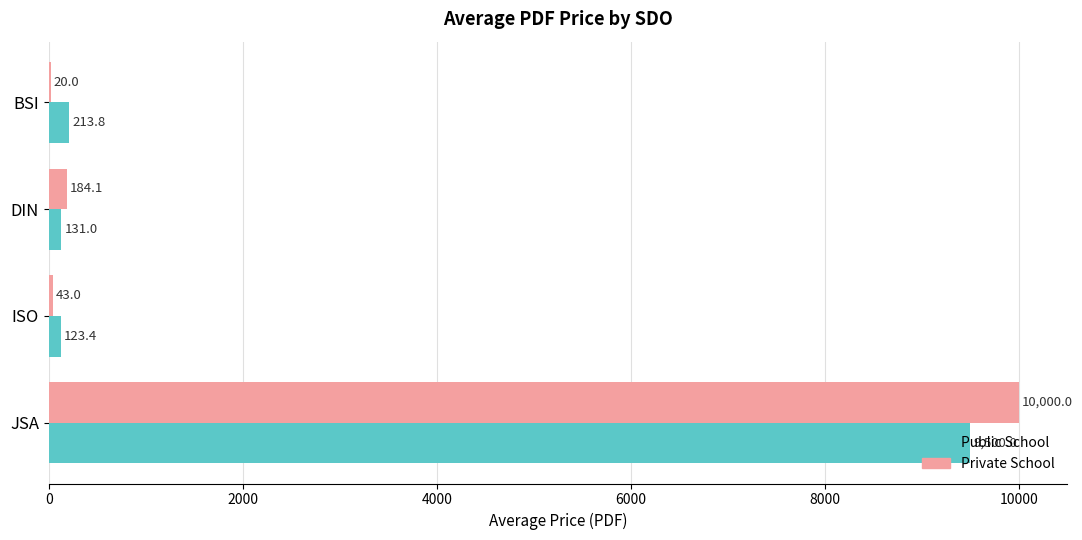

Which series has the largest total across all categories?

Private School